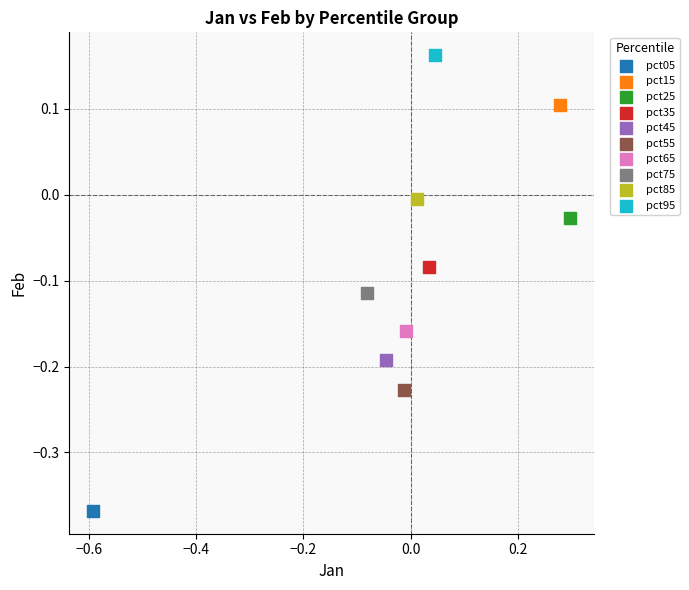

What are all the series names shown in the legend?

pct05, pct15, pct25, pct35, pct45, pct55, pct65, pct75, pct85, pct95